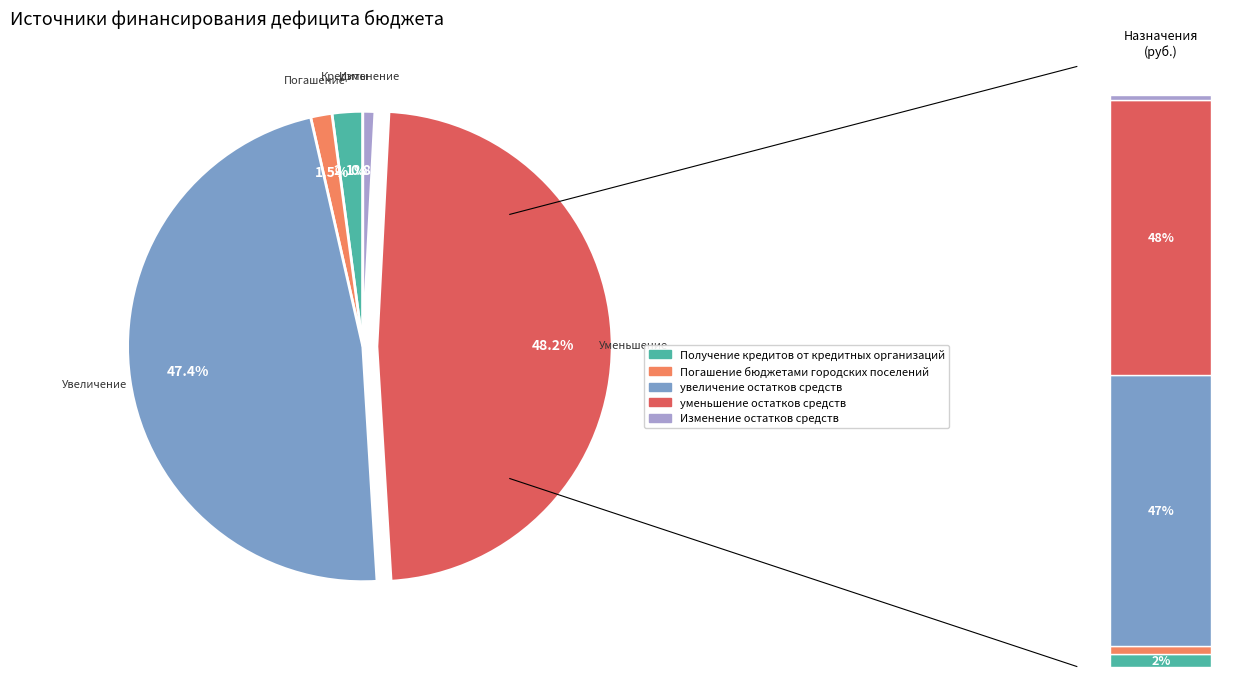

How much of the chart is everything except Погашение бюджетами городских поселений?

98.5%